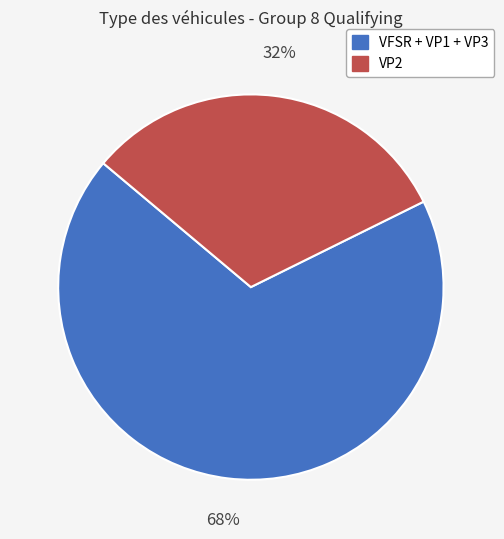

To the nearest percent, what is the combined percentage of VFSR + VP1 + VP3 and VP2?

100%